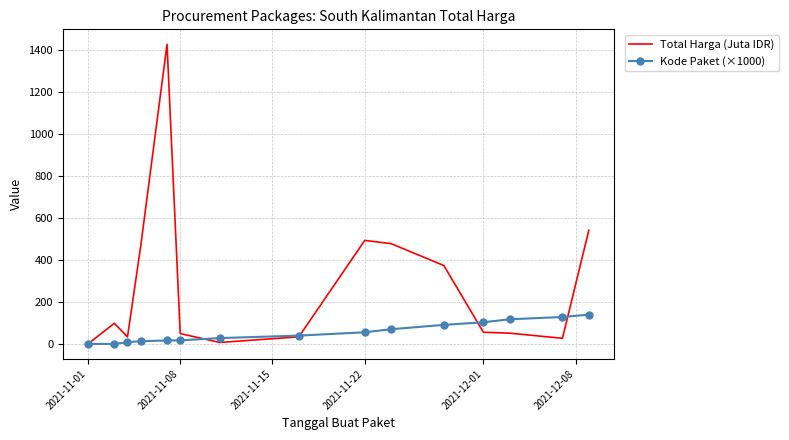

Which series has the widest spread of values?

Total Harga (Juta IDR)